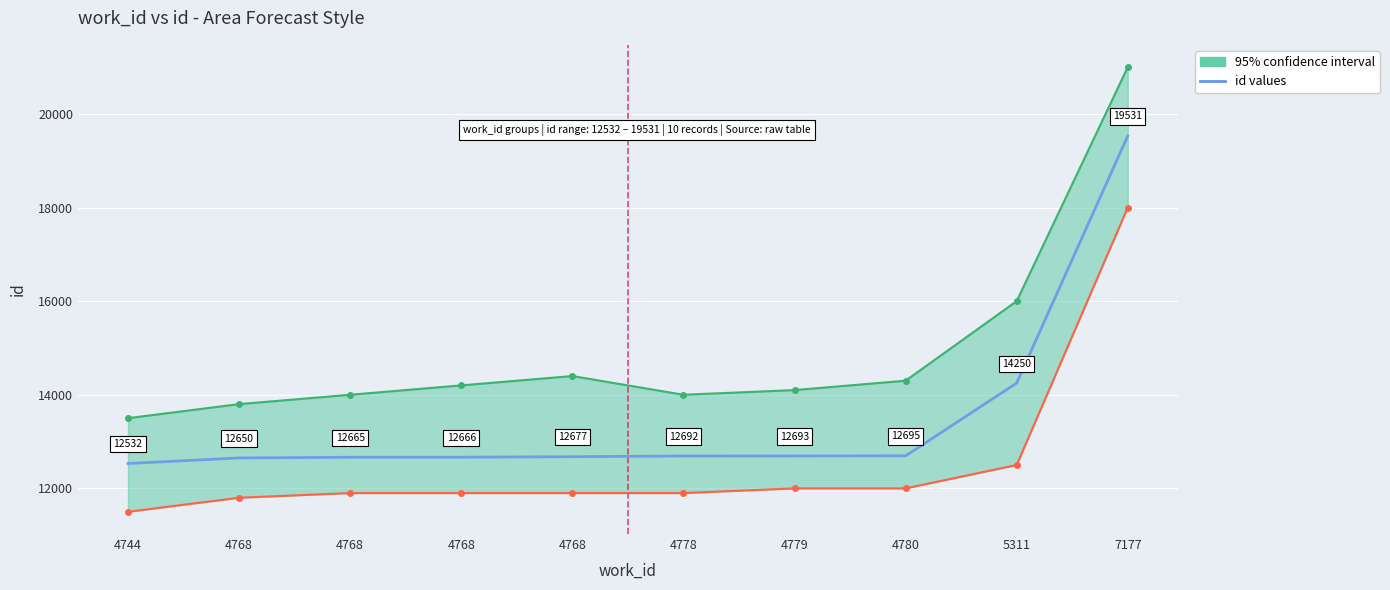

Reading left to right, transcribe all the data shown in this chart.

4744=12532	4768=12650	4768=12665	4768=12666	4768=12677	4778=12692	4779=12693	4780=12695	5311=14250	7177=19531